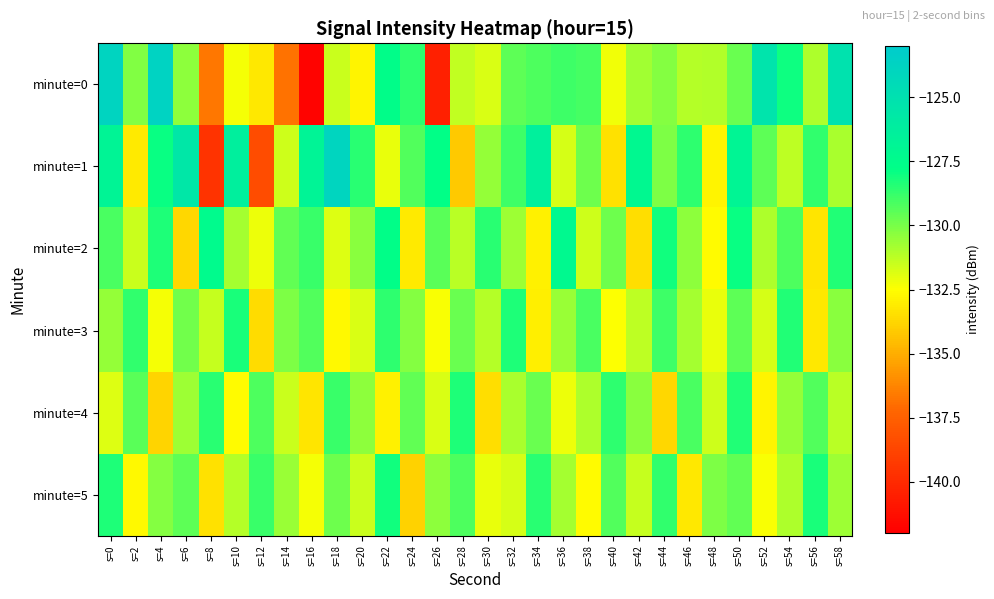

What is the maximum value shown in the chart?

-123.7